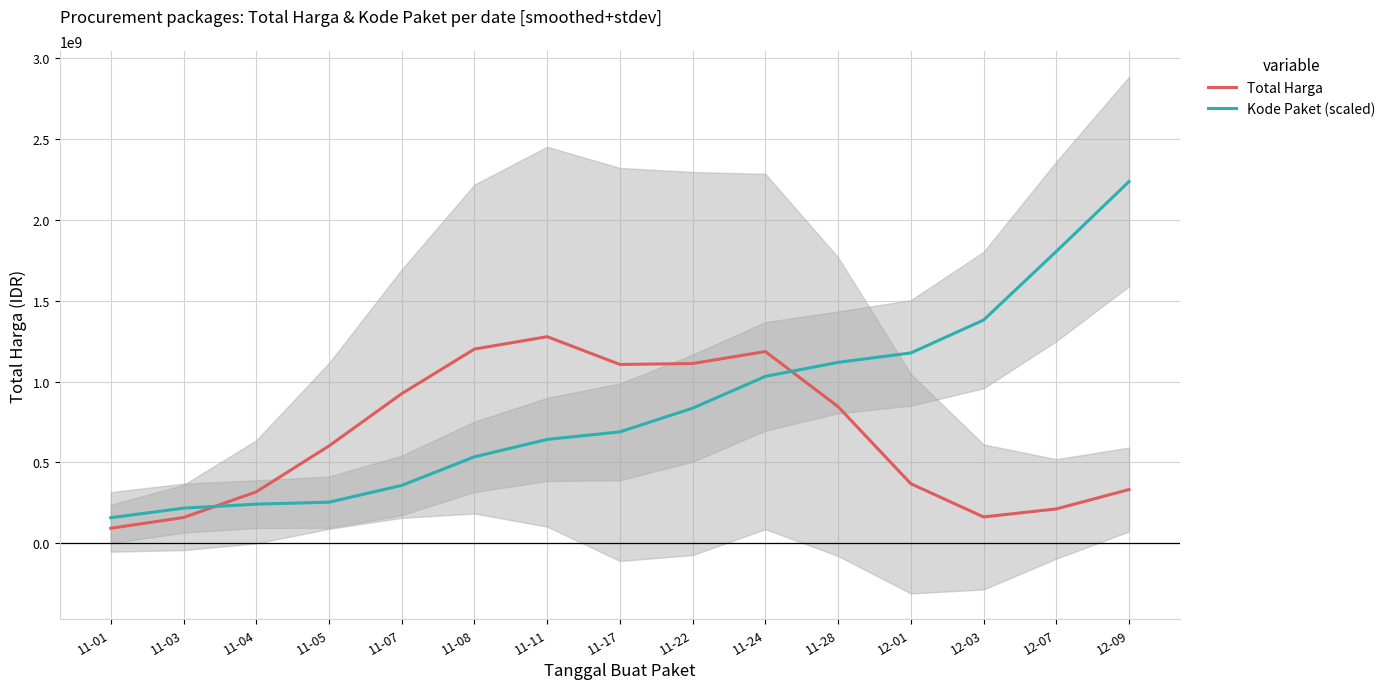

What is the difference between the second highest and minimum values in the Total Harga series?

1106287033.3